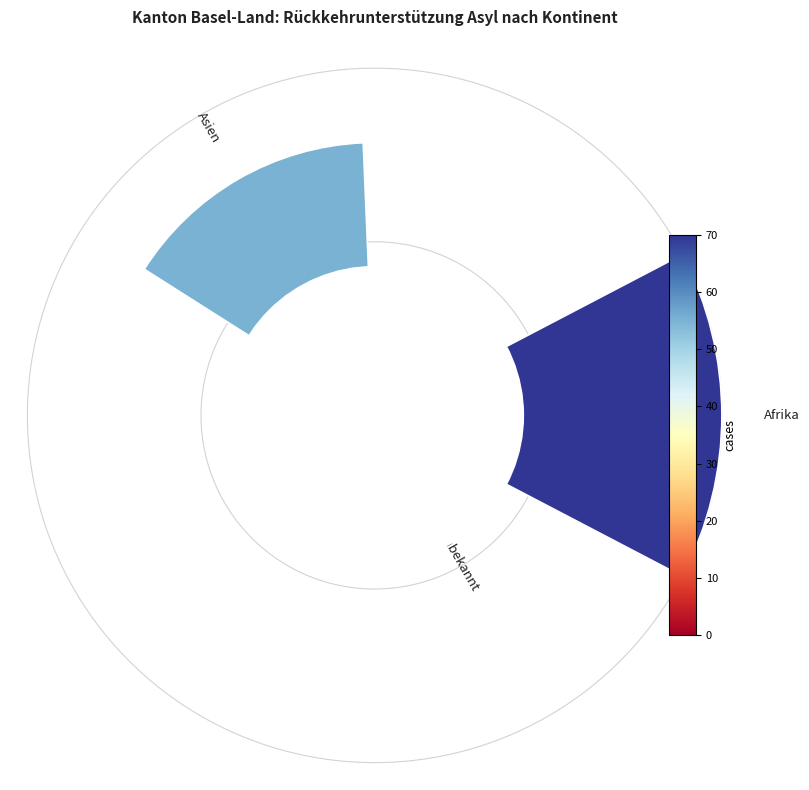

Is there any slice that represents more than half of the pie?

No